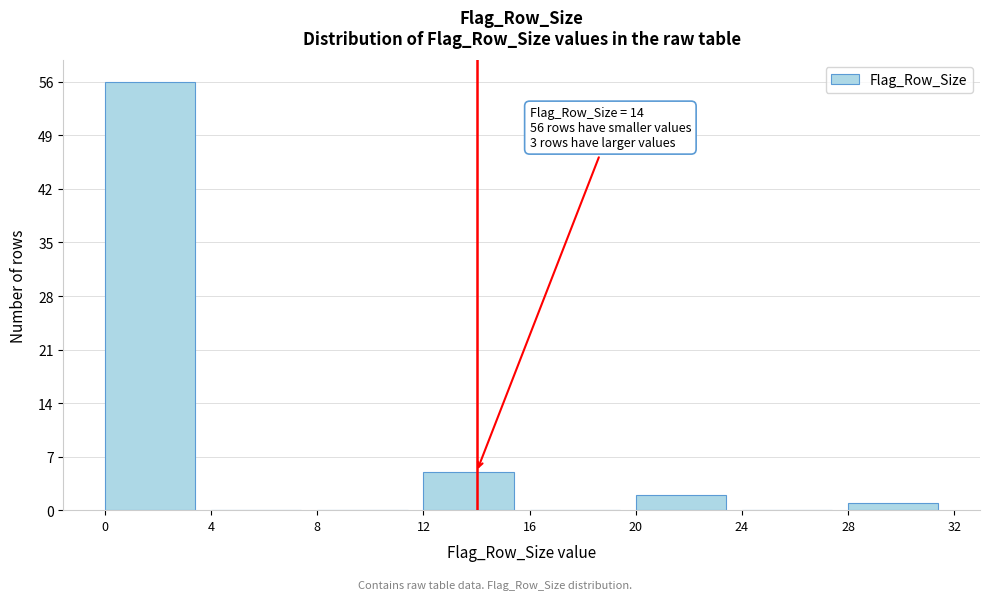

Which range on the x-axis has the tallest bar?

0 to 4